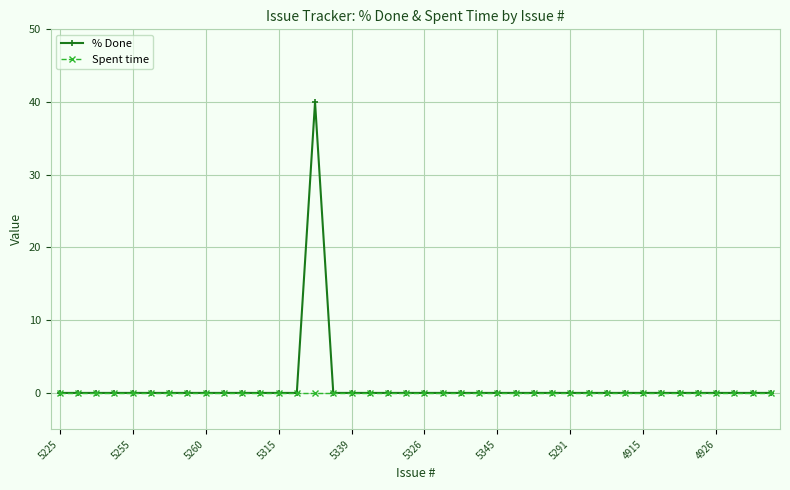

What is the highest value of the % Done series?

40